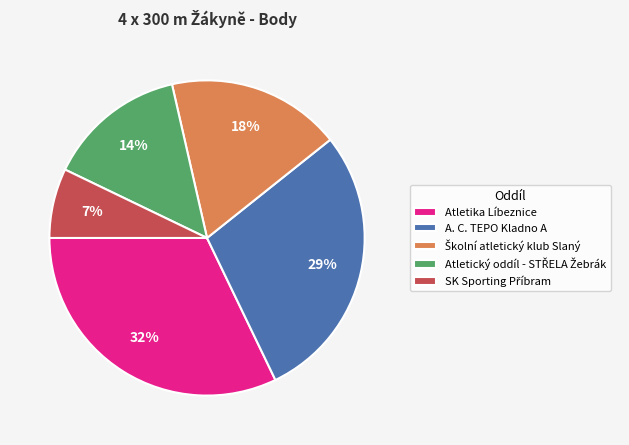

Is it true that 14% is 14% of the pie?

True